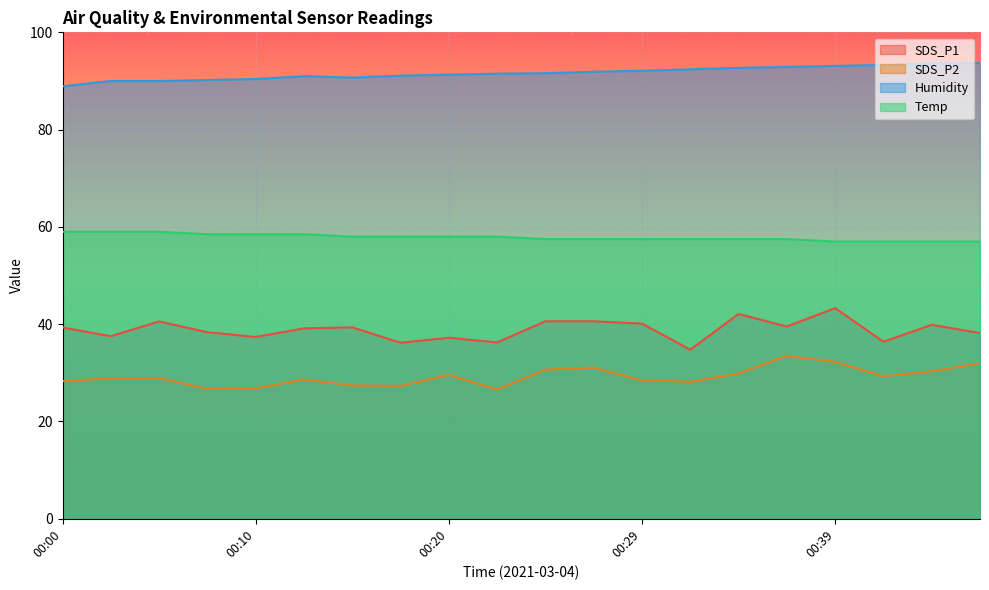

At how many categories does at least one series exceed 80?

20